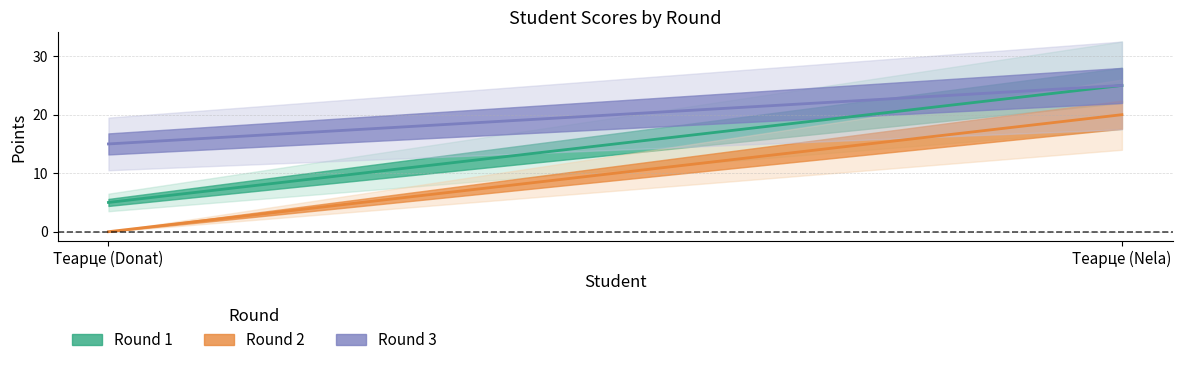

List the labels in order of Round 2 value, largest first.

Теарце (Nela), Теарце (Donat)